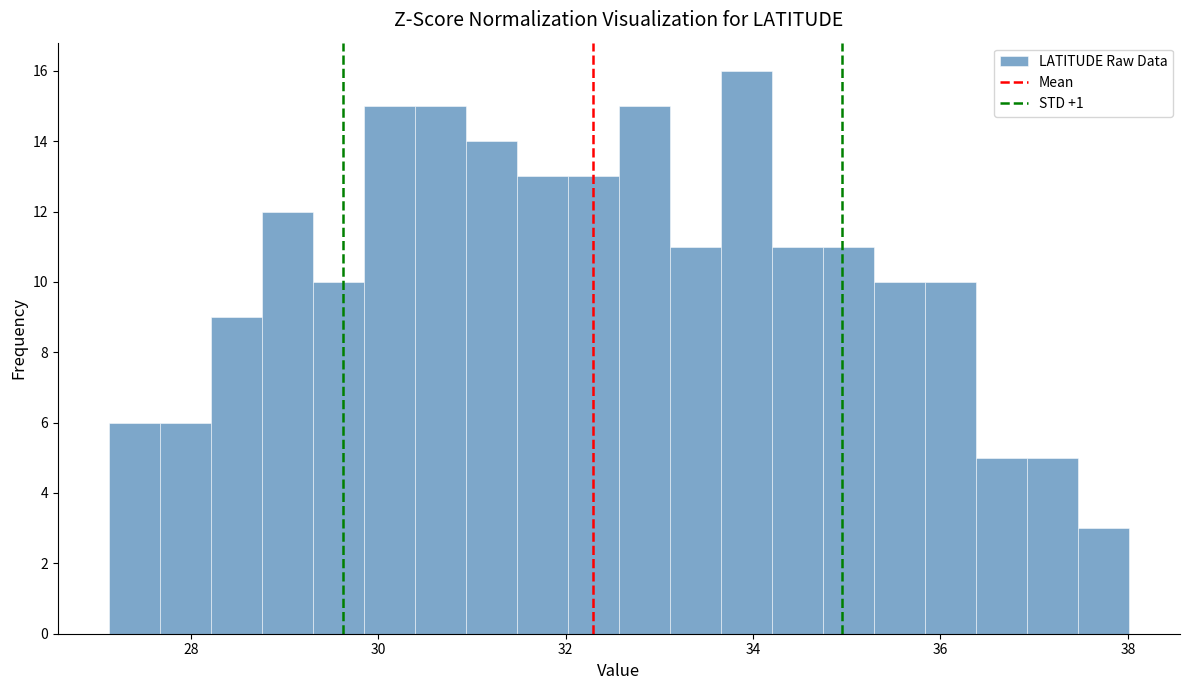

Read against the x-axis, roughly where is the centre of the tallest bar?

34.0